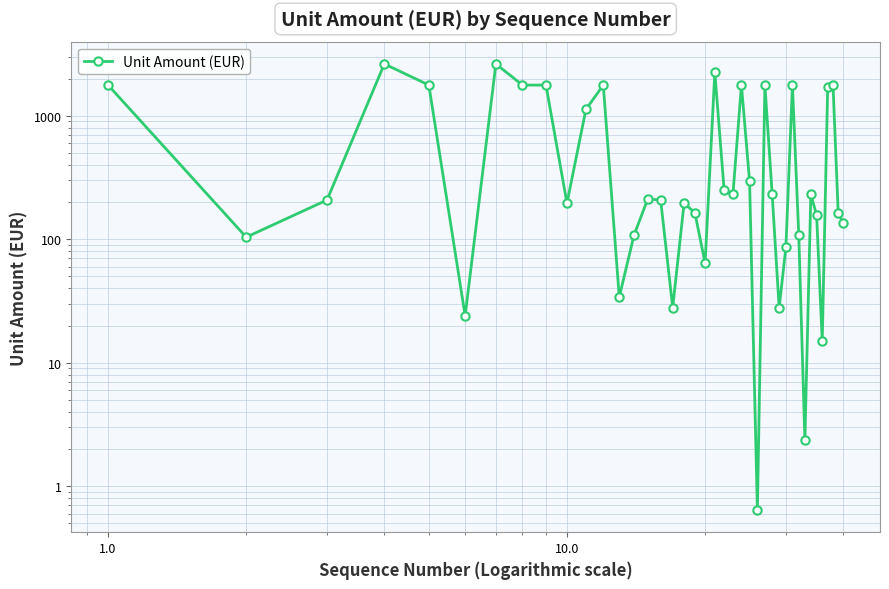

What is the average value?

744.8